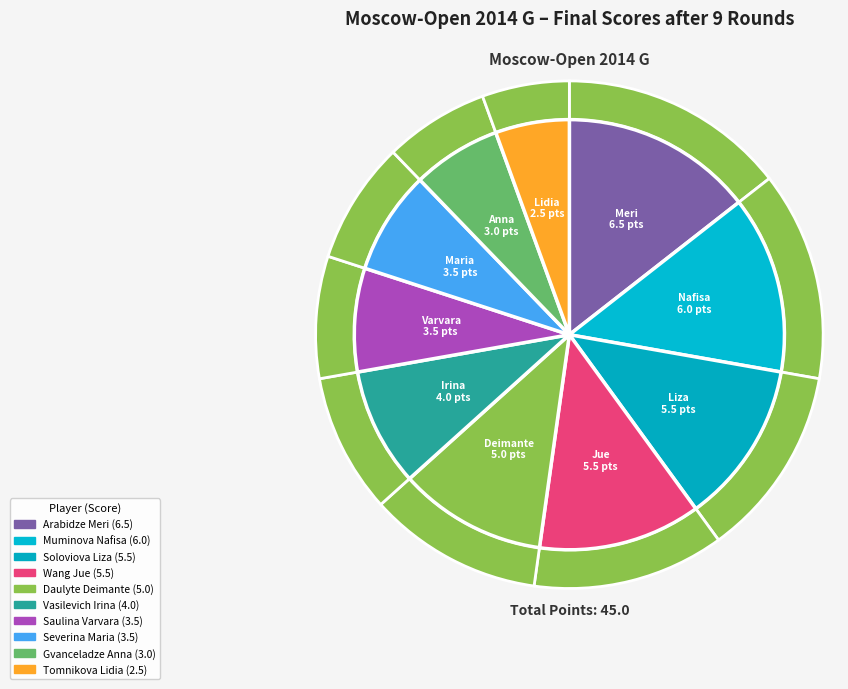

Approximately how many times larger is the value at Arabidze Meri compared to Daulyte Deimante?

1.3